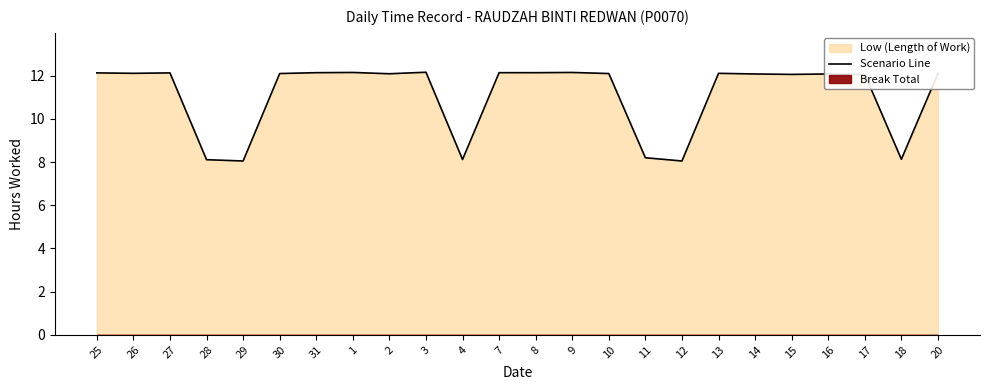

How many data points are less than 12?

6